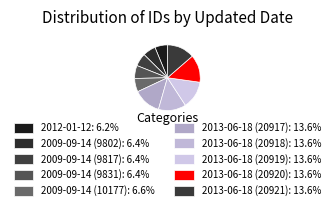

To the nearest percent, what is the difference between the largest and smallest slice percentages?

7%